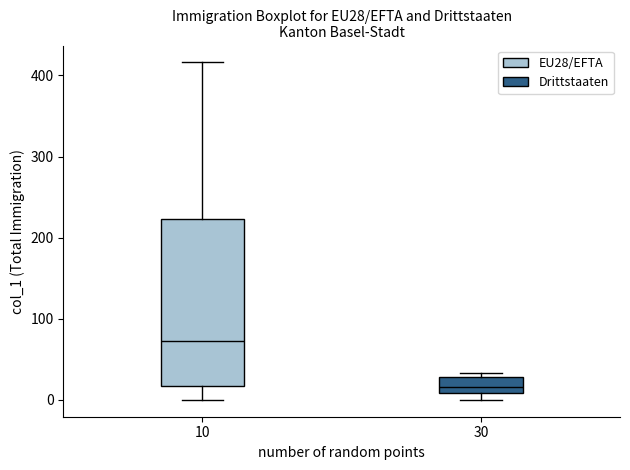

Comparing the boxes themselves (not the whiskers), which one is the tallest?

10